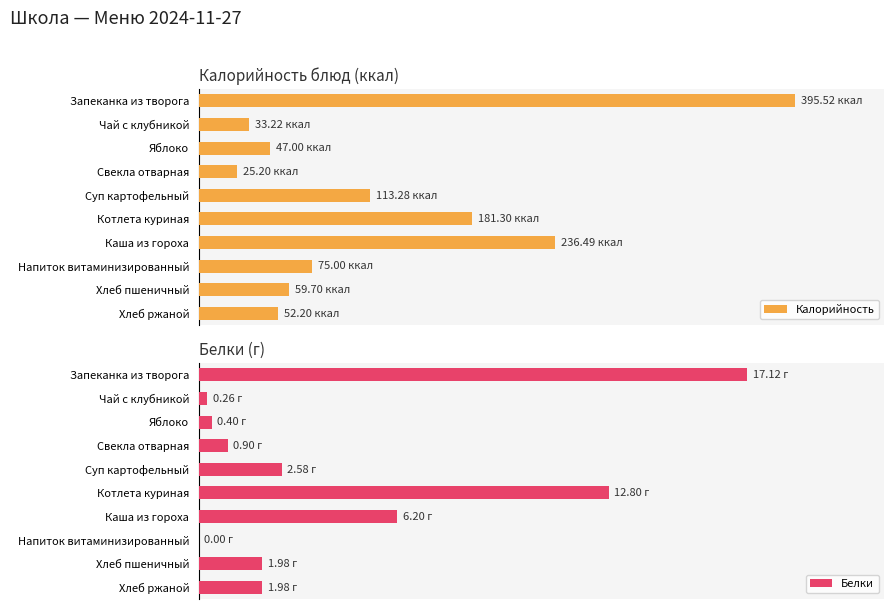

Which series changed the most between Свекла отварная and Каша из гороха?

Калорийность